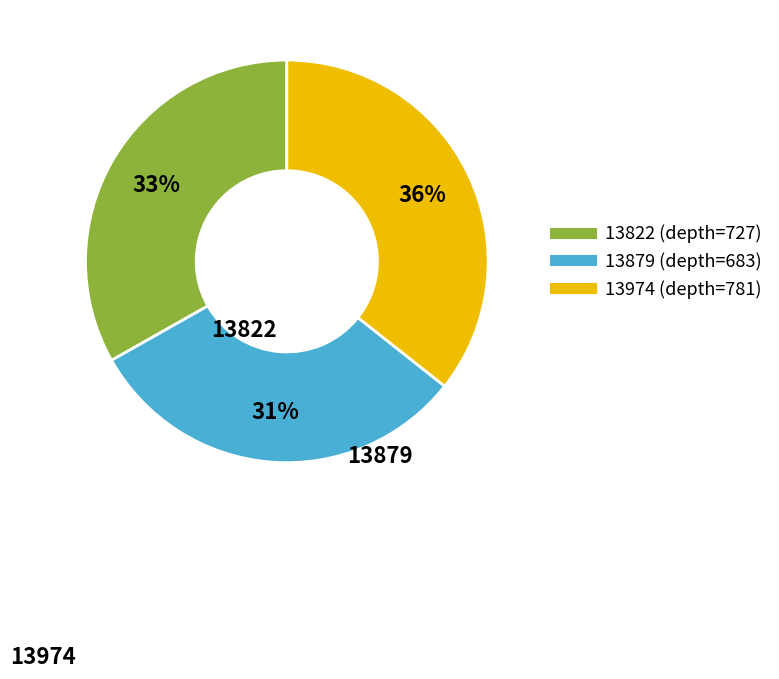

Is it true that 13974 is 23% of the pie?

False